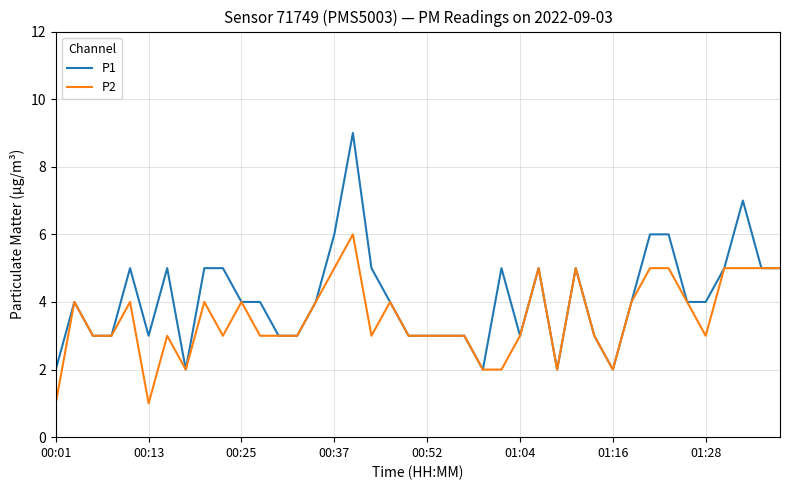

What is the greatest value displayed?

9